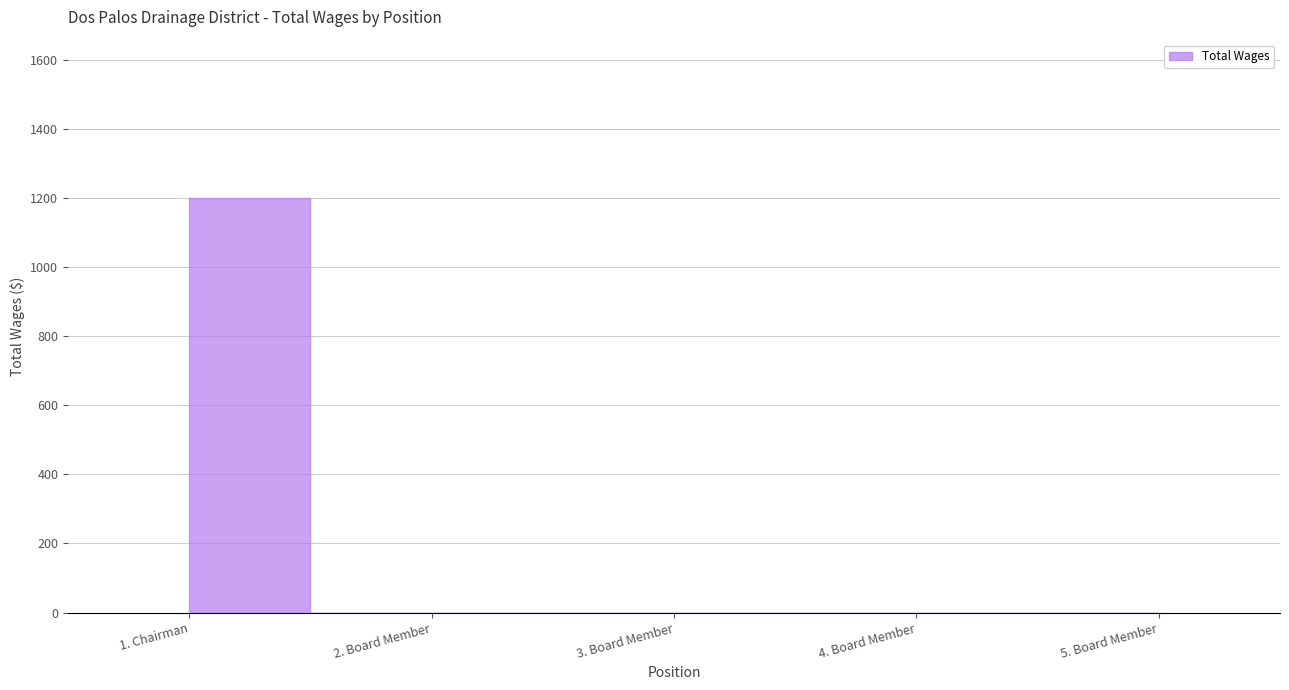

Reading left to right, transcribe all the data shown in this chart.

1. Chairman=1200	2. Board Member=0	3. Board Member=0	4. Board Member=0	5. Board Member=0